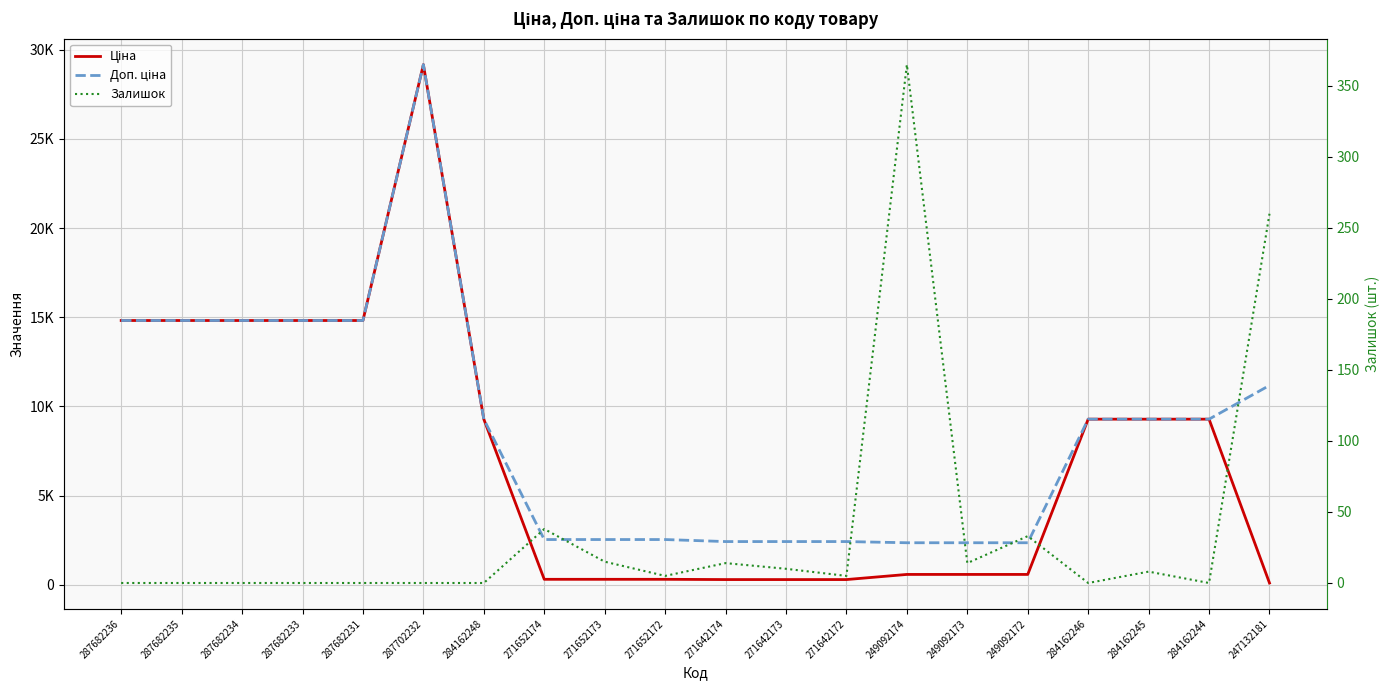

After their last crossing, which series has the higher values: Залишок or Ціна?

Залишок